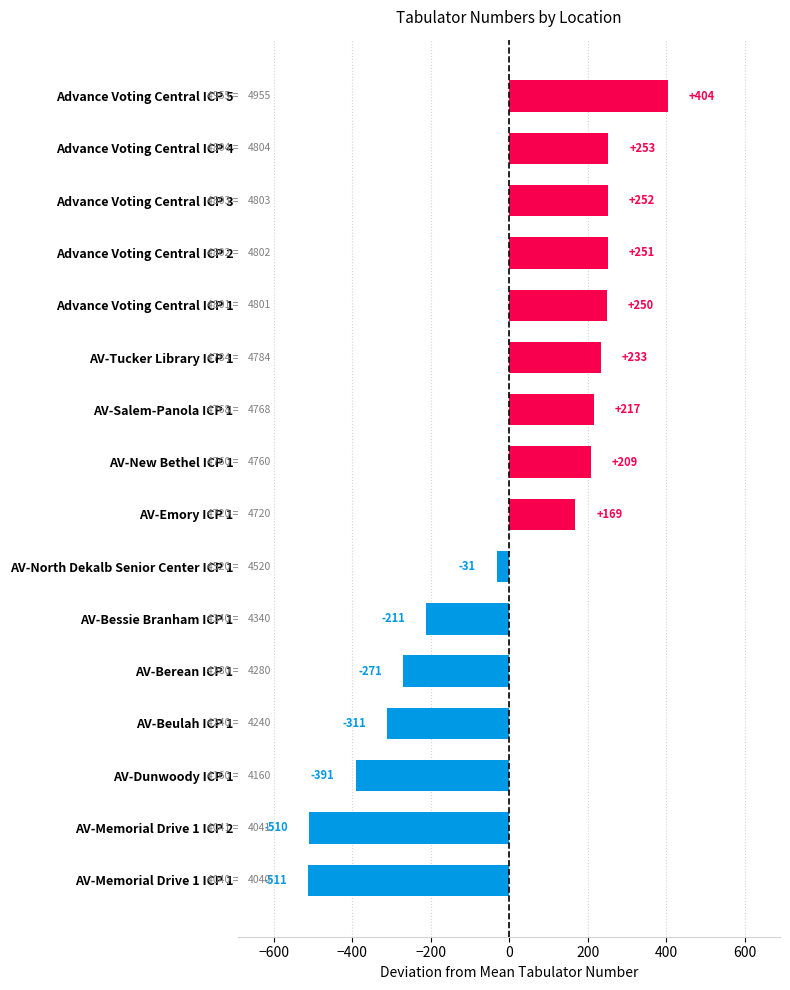

What is the minimum value shown in the chart?

-511.1